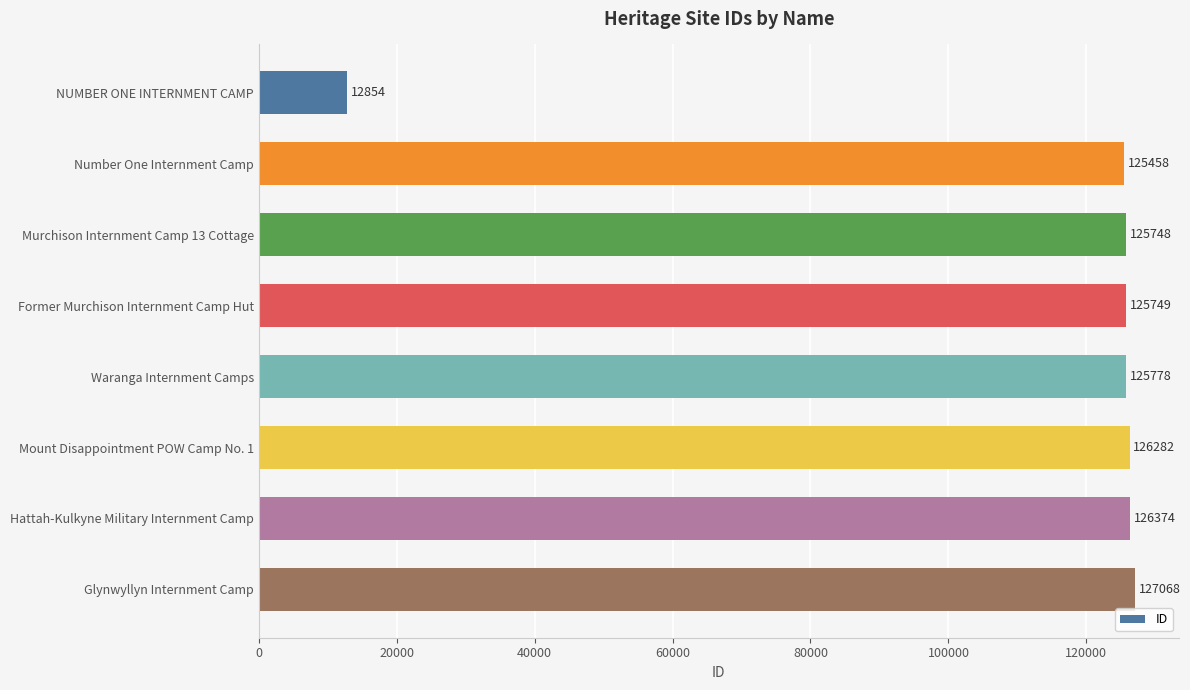

Which has a higher value, Murchison Internment Camp 13 Cottage or Number One Internment Camp?

Murchison Internment Camp 13 Cottage